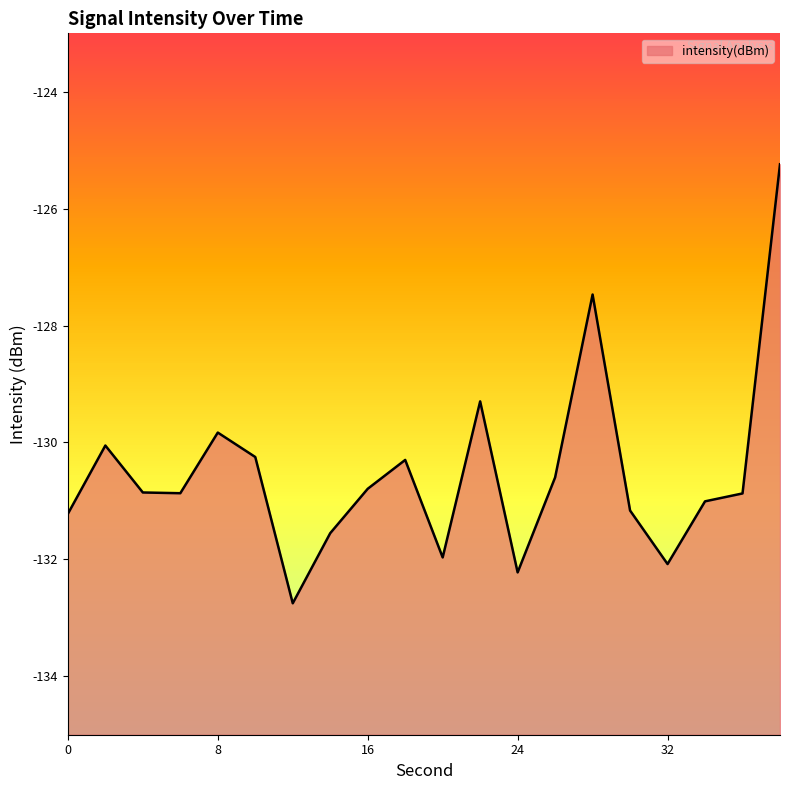

How many interior local peaks (higher than both neighbors) does the data have?

5